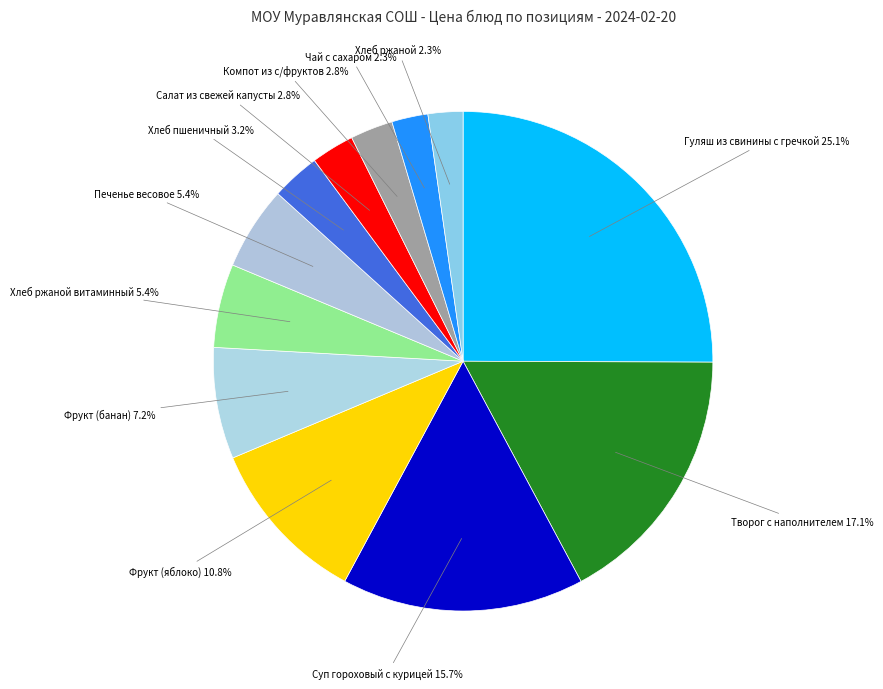

How many segments does this pie chart have?

12